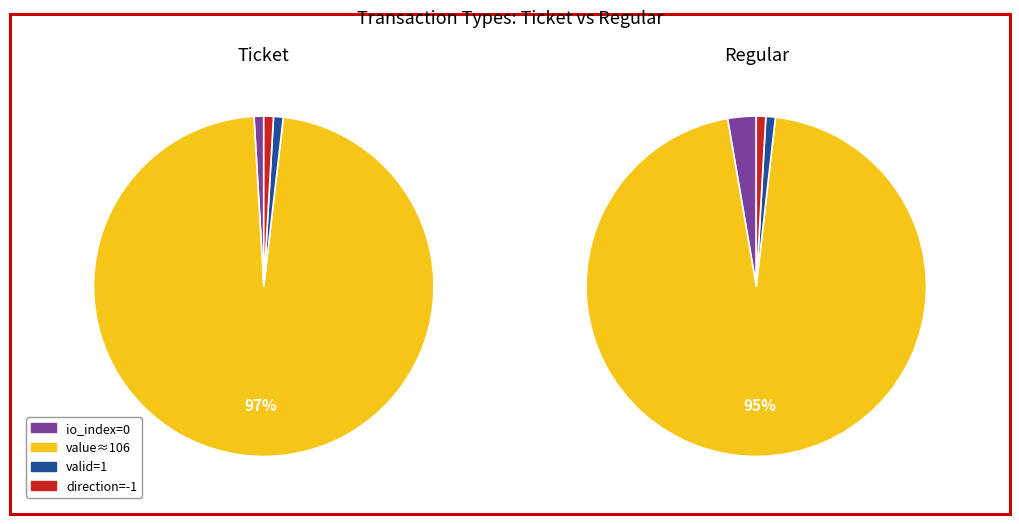

Is there a majority slice in this chart?

Yes